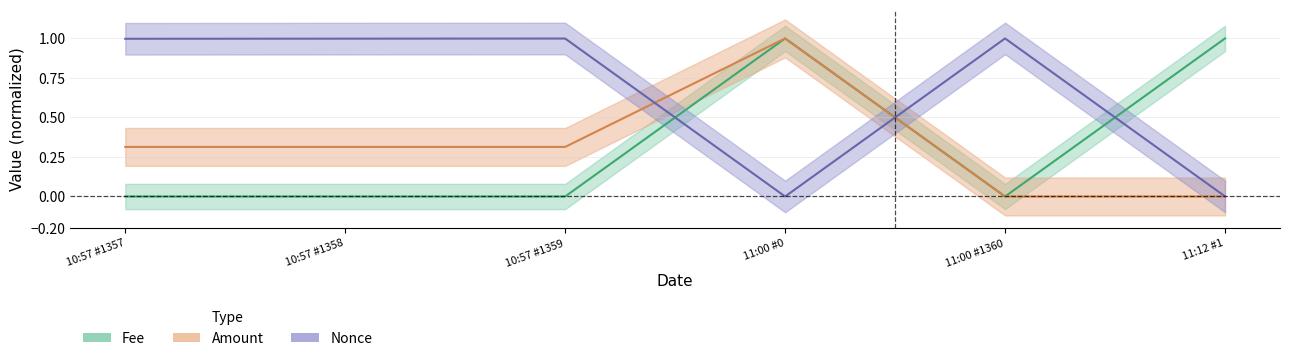

At which category does Amount_norm reach its first local peak?

11:00 #0